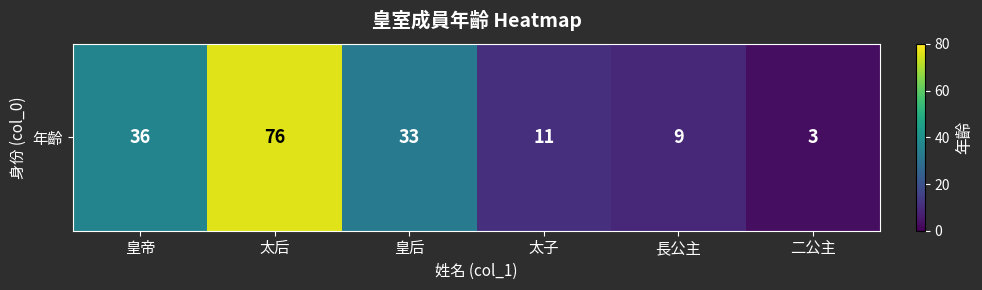

At which label does the data first exceed 33?

皇帝